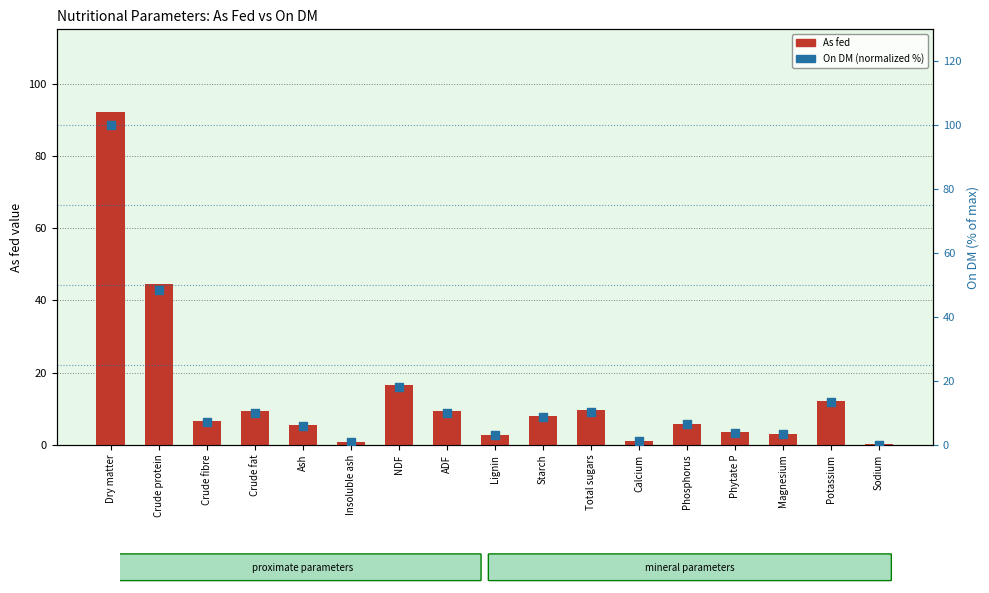

At how many categories does at least one series exceed 96?

1